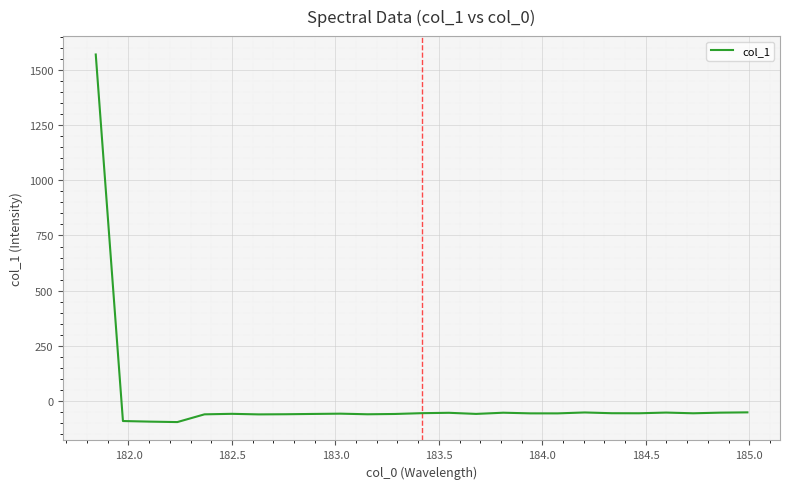

What is the difference between the maximum and minimum values?

1667.2